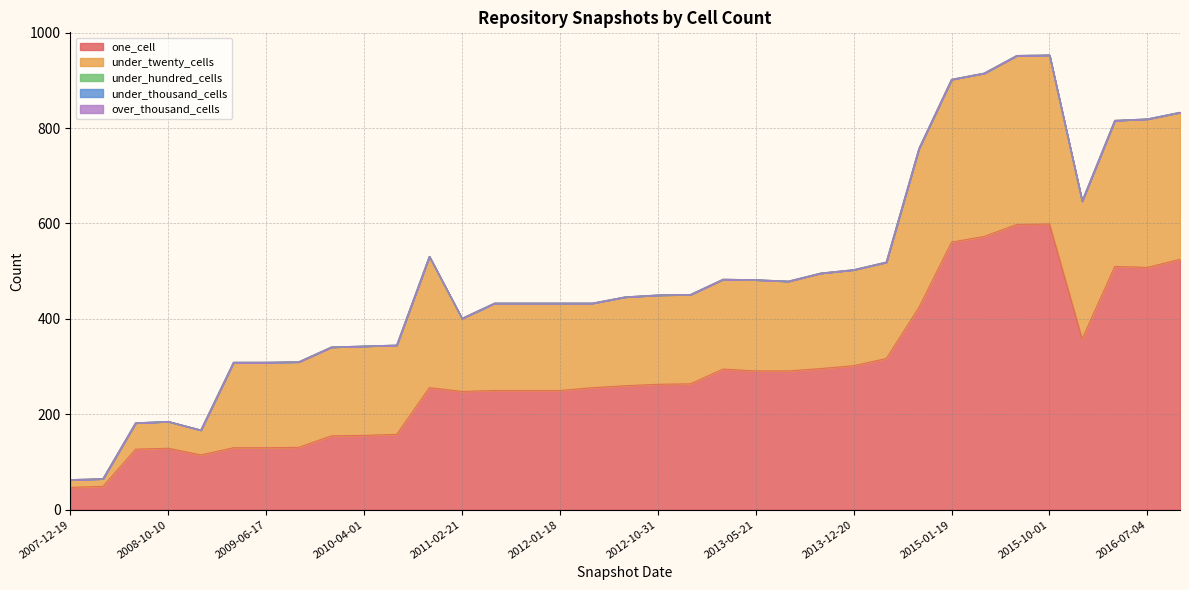

What is the difference between the second highest and minimum values in the one_cell series?

551